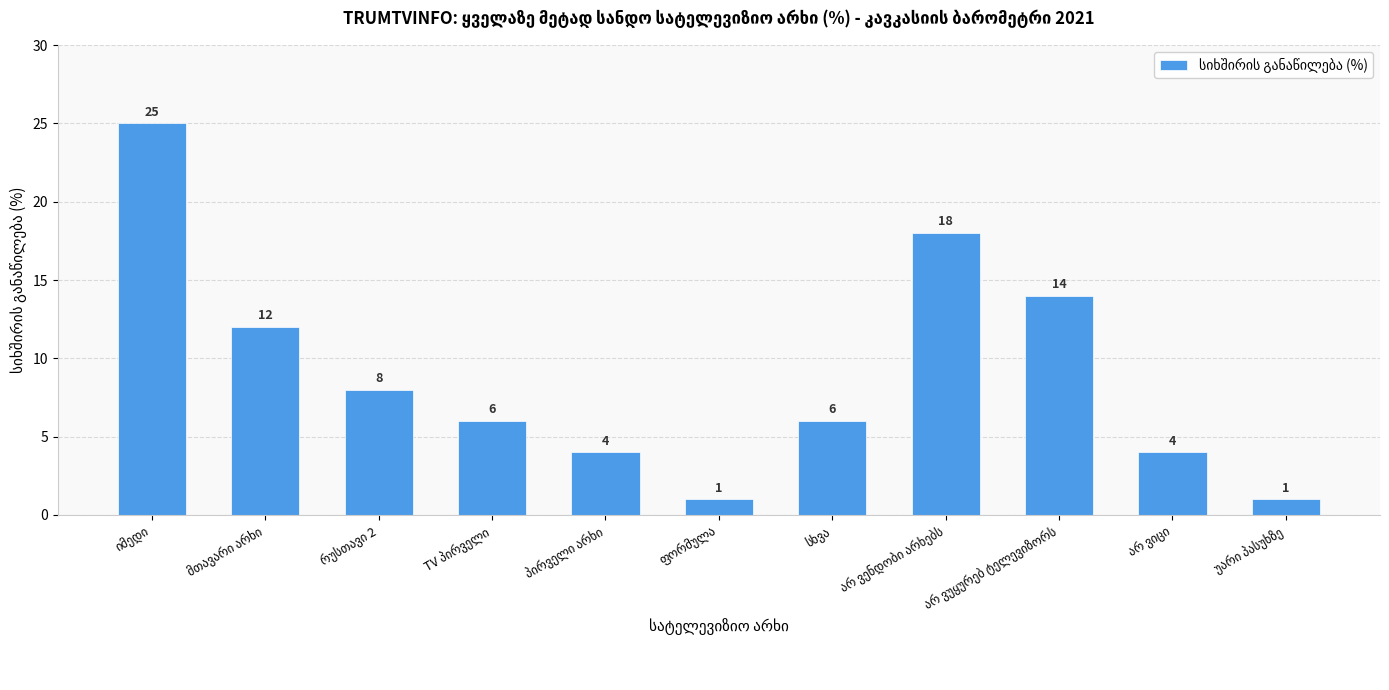

What is the value of the 1st bar from the left?

25